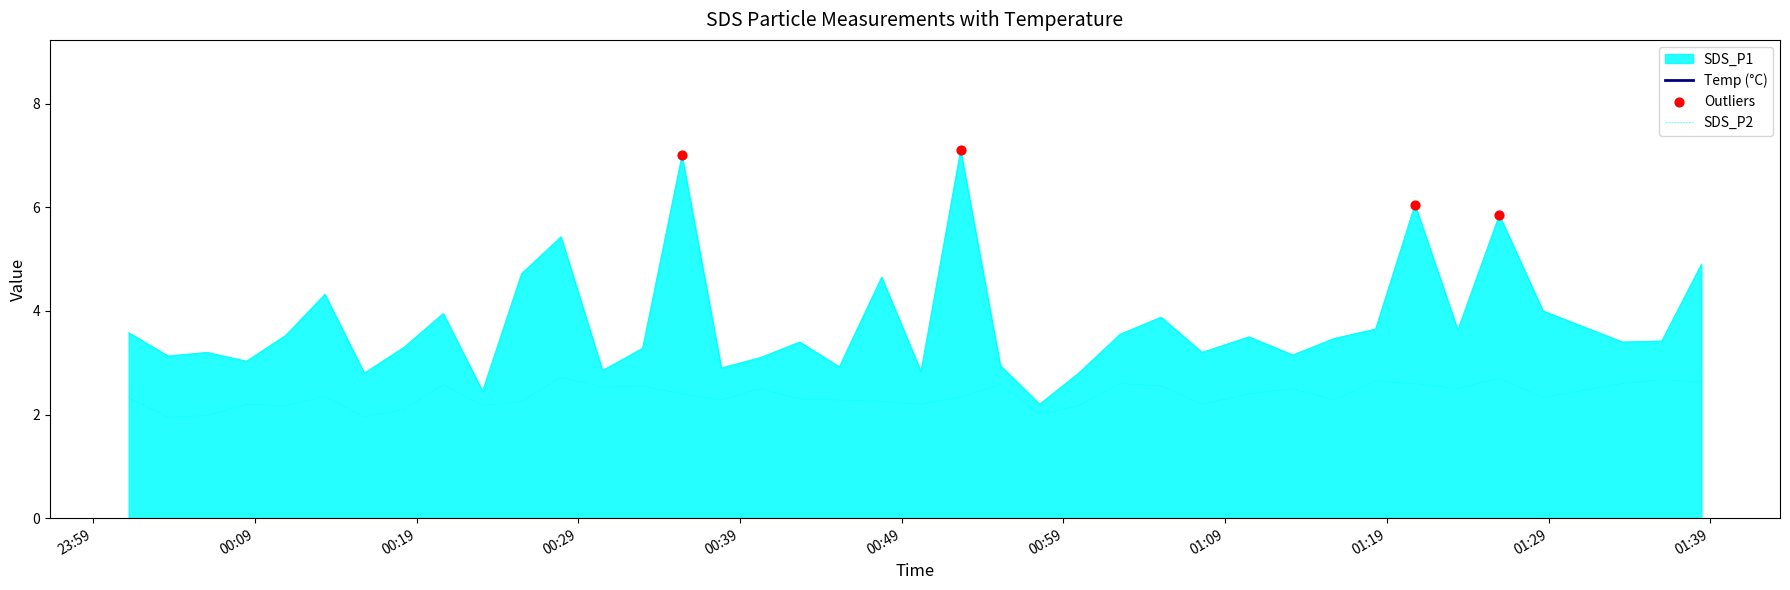

What is the maximum value for SDS_P2?

2.7